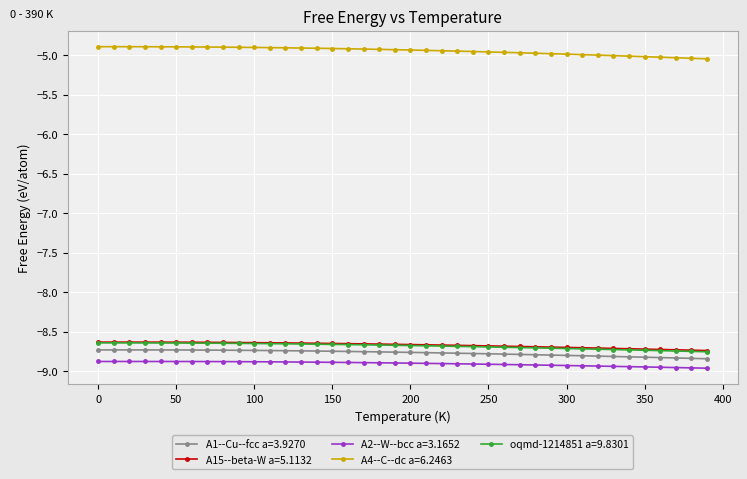

True or false: A4--C--dc a=6.2463 and A2--W--bcc a=3.1652 intersect in this chart.

False